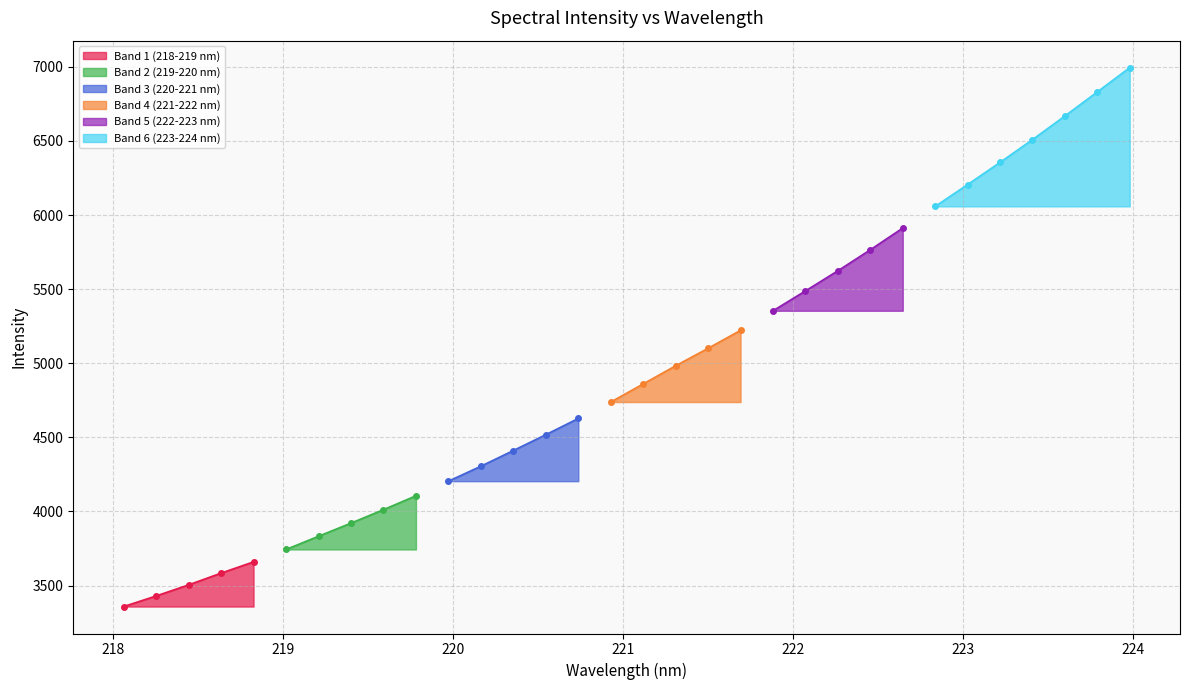

What is the maximum value shown in the chart?

6994.4